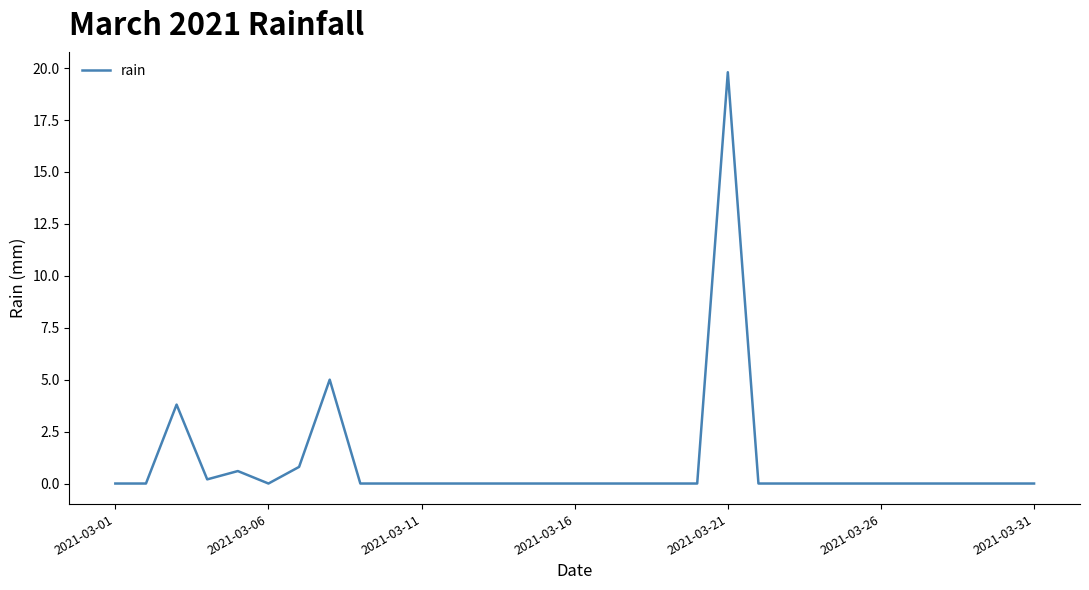

What is the greatest value displayed?

19.8